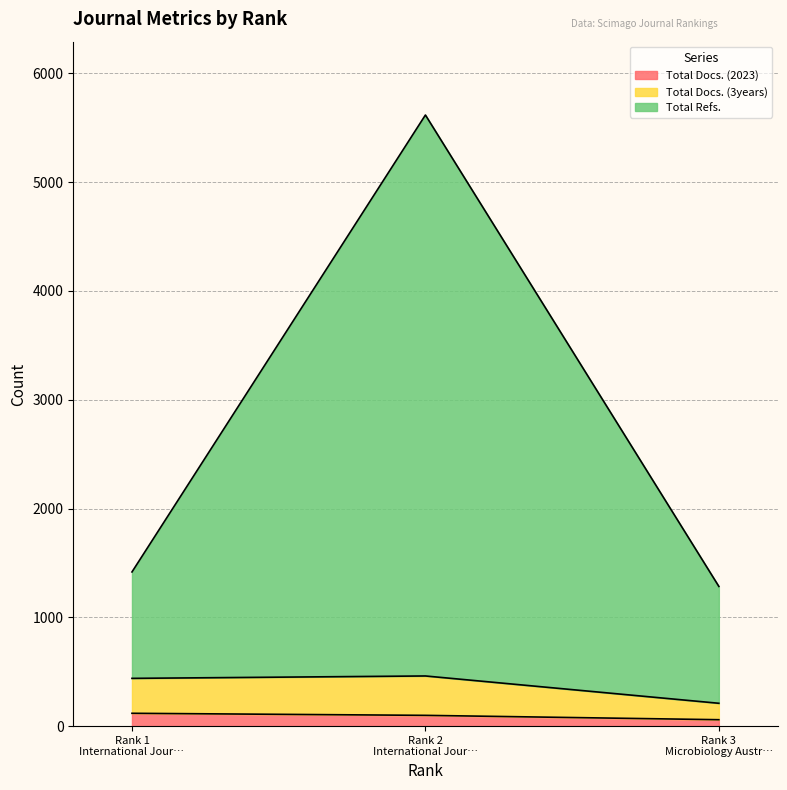

Rank the categories by Total Docs. (2023) value from highest to lowest.

Rank 1 International Jour…, Rank 2 International Jour…, Rank 3 Microbiology Austr…